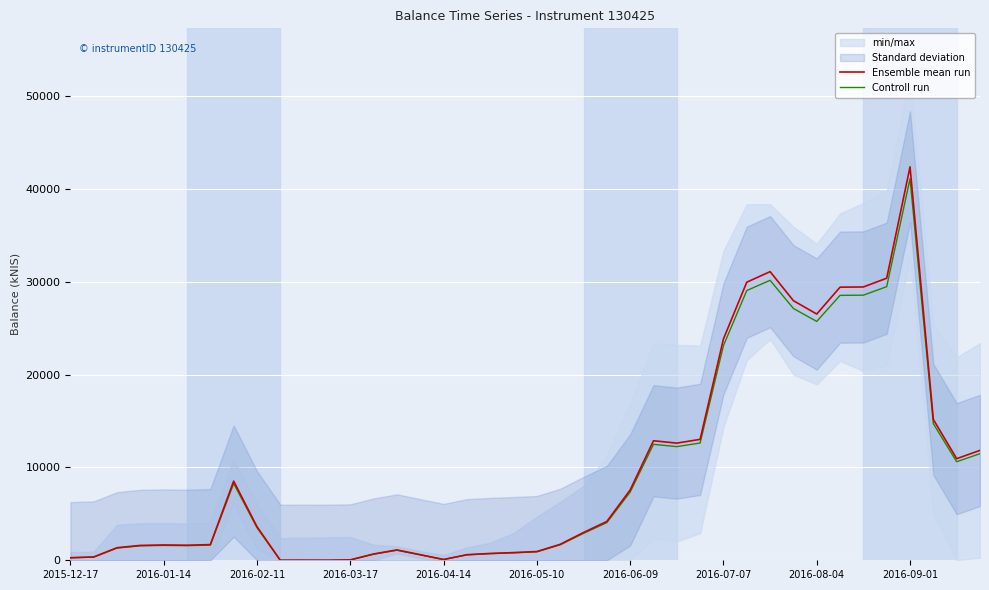

How many data points in Ensemble mean run are above 2989?

20